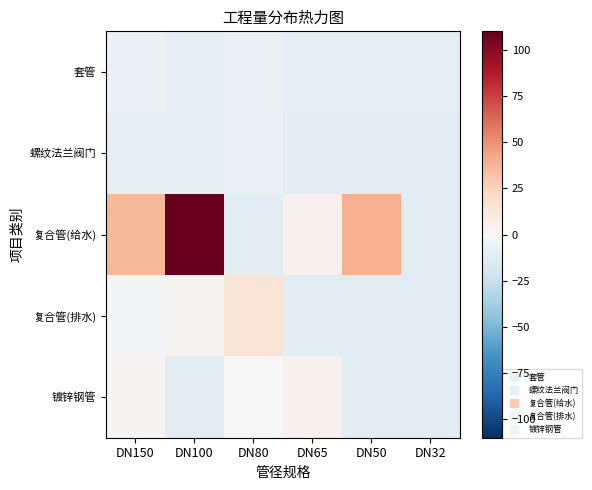

Reading left to right, transcribe all the data shown in this chart.

套管: DN150=-7.7	DN100=-9.7	DN80=-7.7	DN65=-10.7	DN50=-9.7	DN32=-9.7
螺纹法兰阀门: DN150=-9.7	DN100=-9.7	DN80=-7.7	DN65=-11.7	DN50=-11.7	DN32=-11.7
复合管(给水): DN150=36.9	DN100=109.9	DN80=-11.7	DN65=4.6	DN50=39.4	DN32=-11.7
复合管(排水): DN150=-1.8	DN100=3.0	DN80=14.4	DN65=-11.7	DN50=-11.7	DN32=-11.7
镀锌钢管: DN150=1.3	DN100=-11.7	DN80=-0.6	DN65=4.5	DN50=-11.7	DN32=-11.7